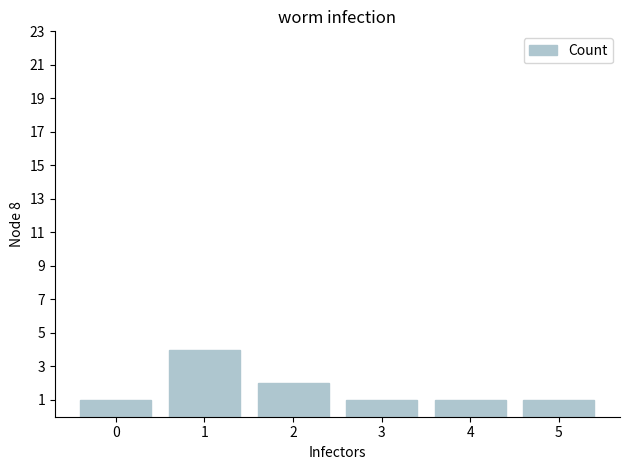

At which label is the value closest to 2?

2